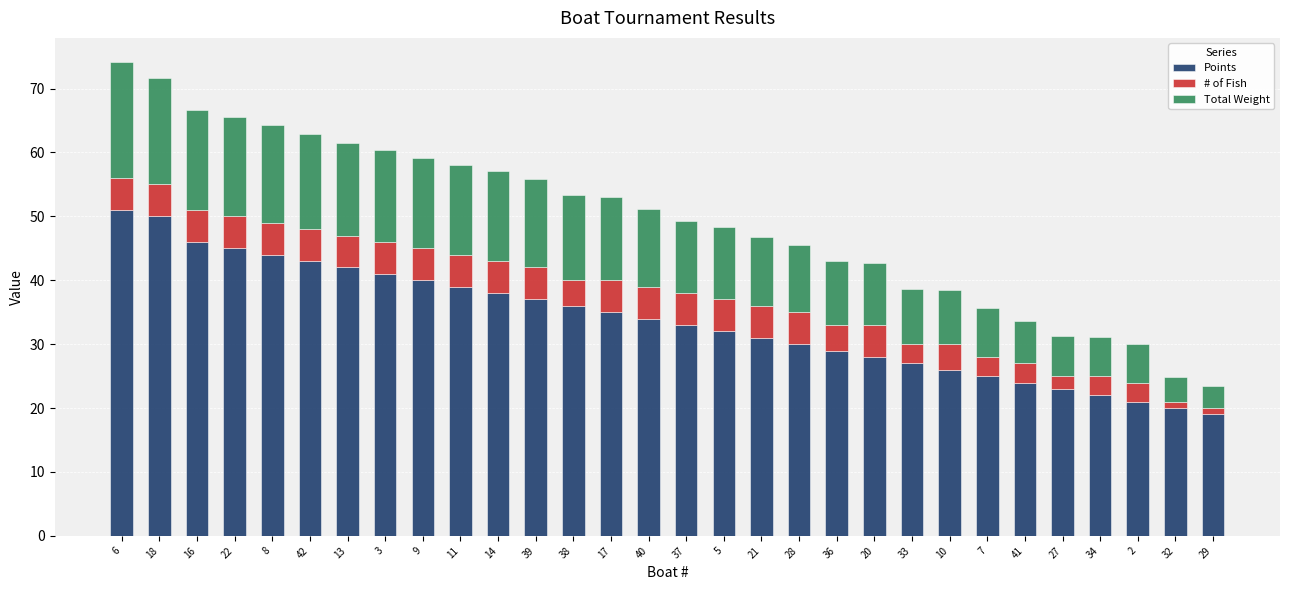

What is the highest value of the Points series?

51.0